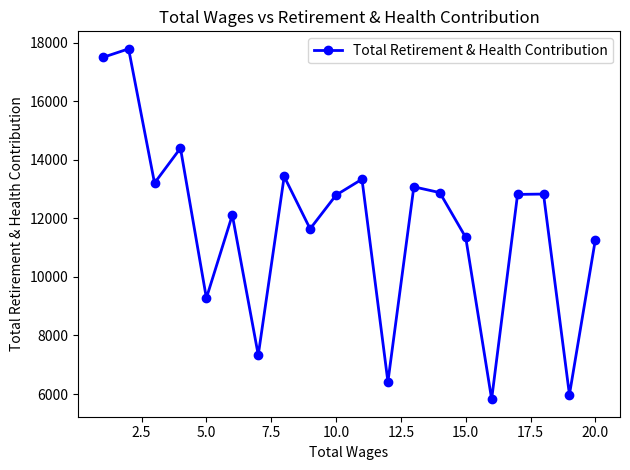

What is the value of the 16th point from the left?

5824